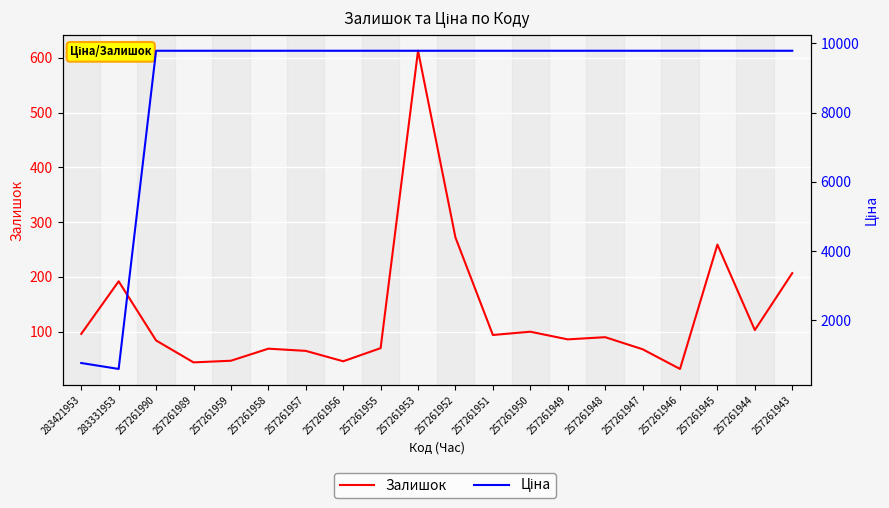

True or false: Ціна and Залишок intersect in this chart.

False